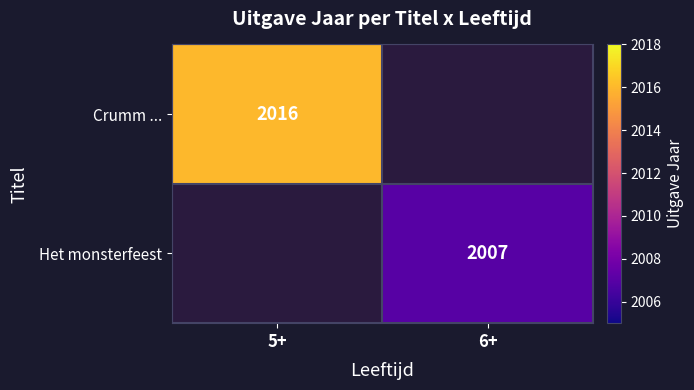

Is it true that Crumm ... equals 2016 at 5+?

True